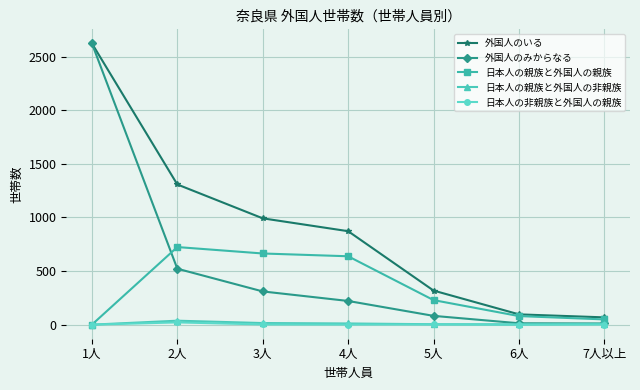

The 外国人のみからなる series shows 363 at 4人. True or false?

False